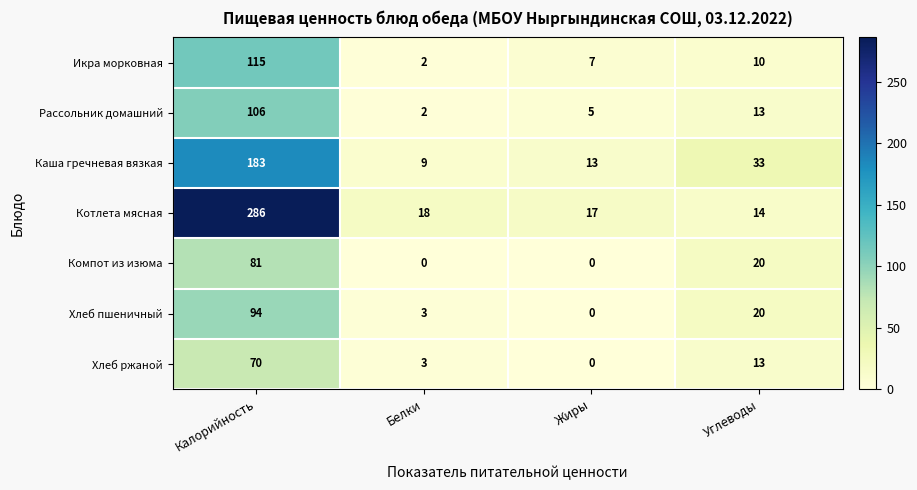

Reading left to right, what are all the values shown in this chart?

Икра морковная: 115	2	7	10
Рассольник домашний: 106	2	5	13
Каша гречневая вязкая: 183	9	13	33
Котлета мясная: 286	18	17	14
Компот из изюма: 81	0	0	20
Хлеб пшеничный: 94	3	0	20
Хлеб ржаной: 70	3	0	13